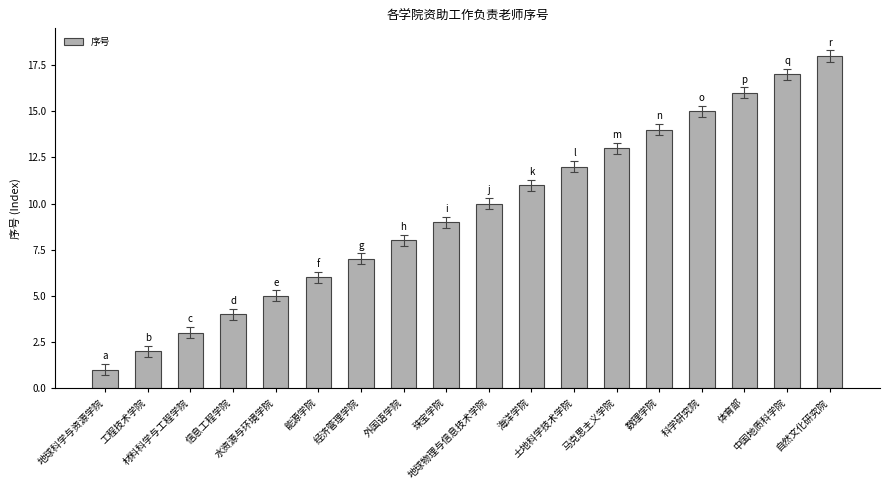

Count the number of data series in this chart.

1